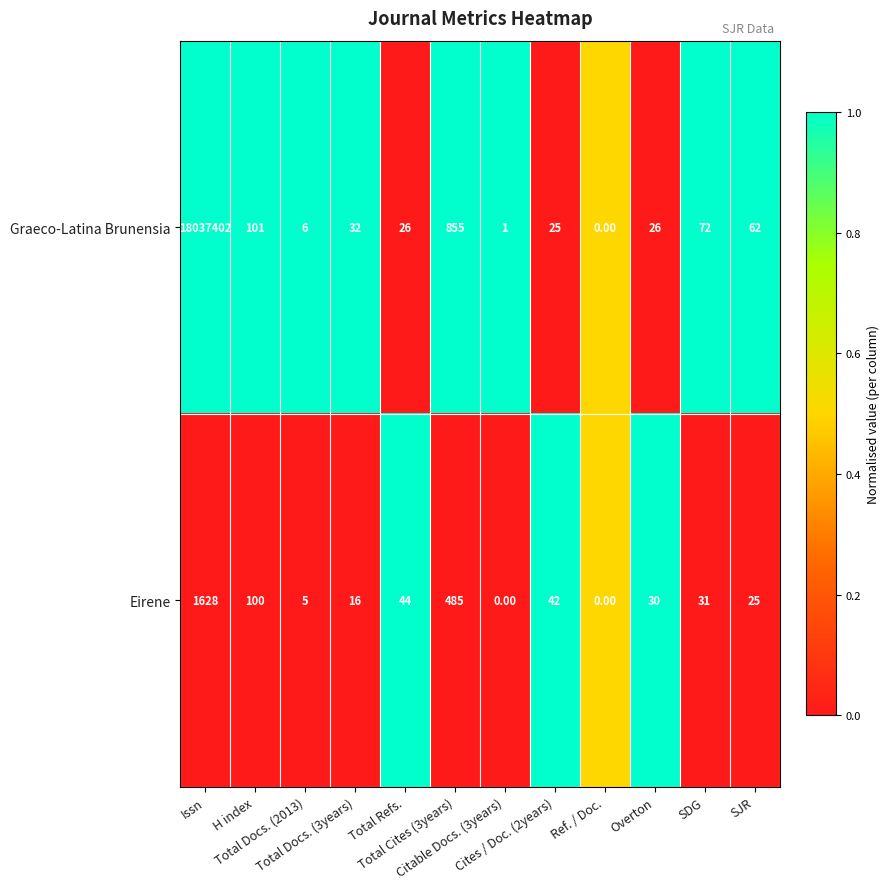

Which series has the widest spread of values?

Graeco-Latina Brunensia